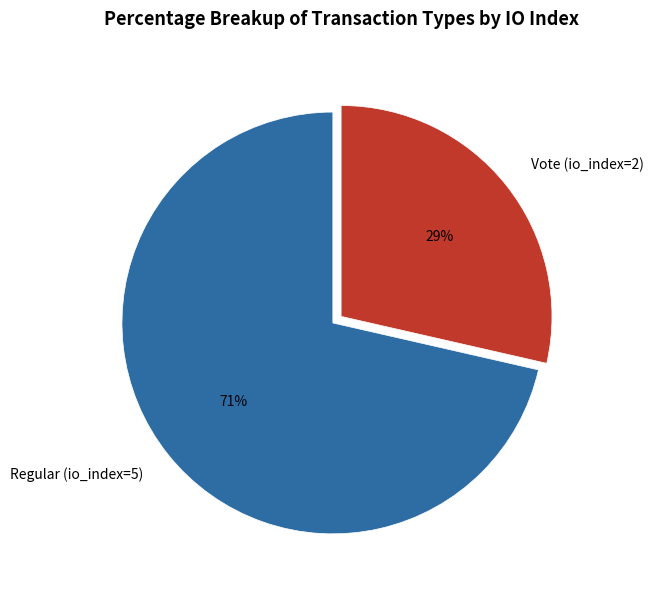

To the nearest percent, what is the combined percentage of Vote (io_index=2) and Regular (io_index=5)?

100%